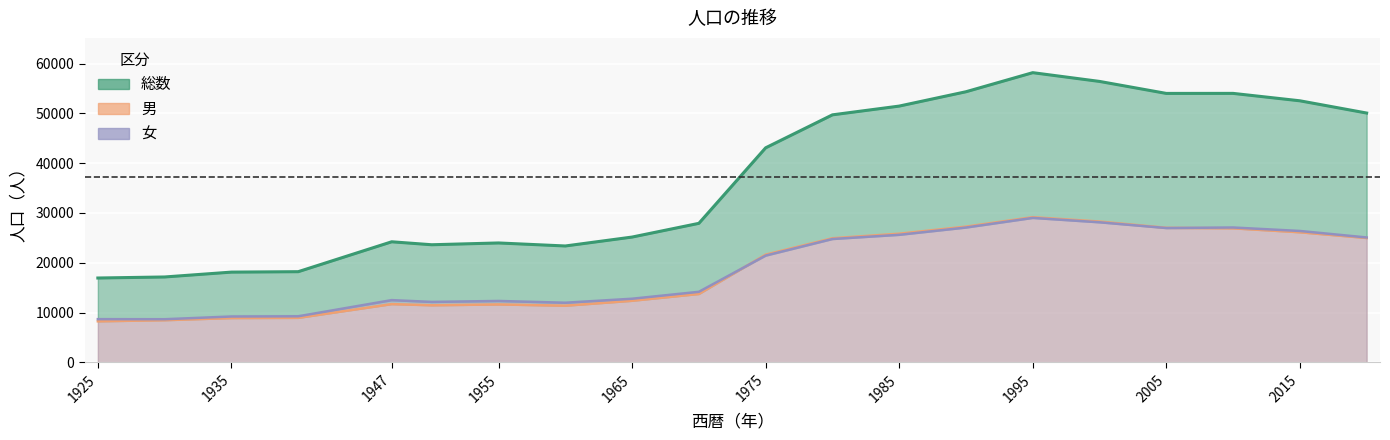

Which series has the largest total across all categories?

総数